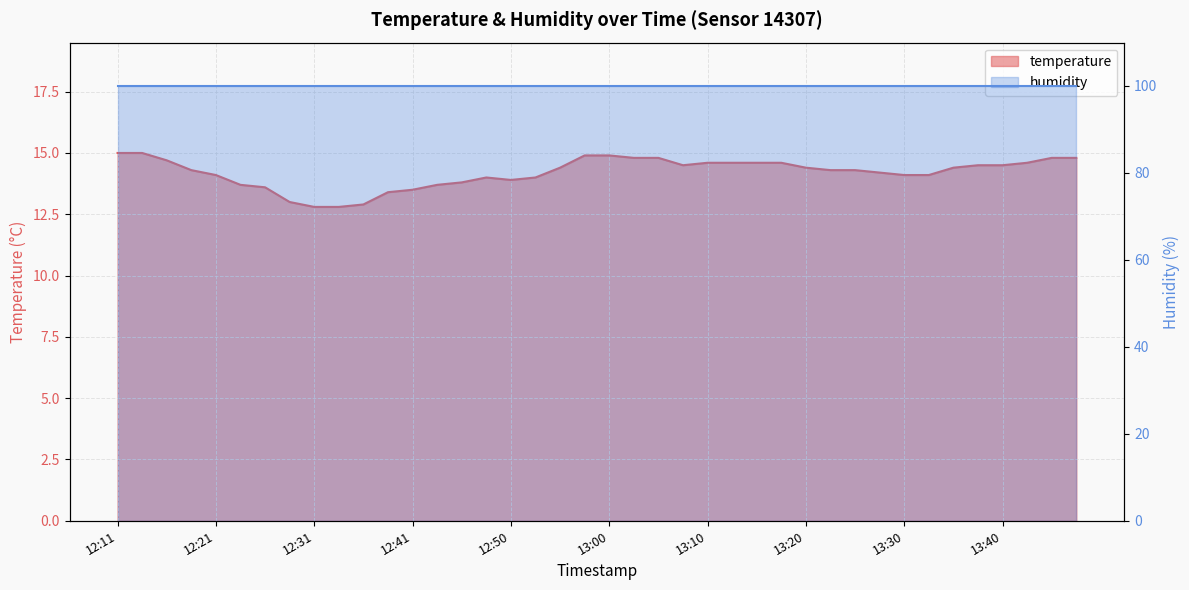

At which label does the data first exceed 14?

12:11